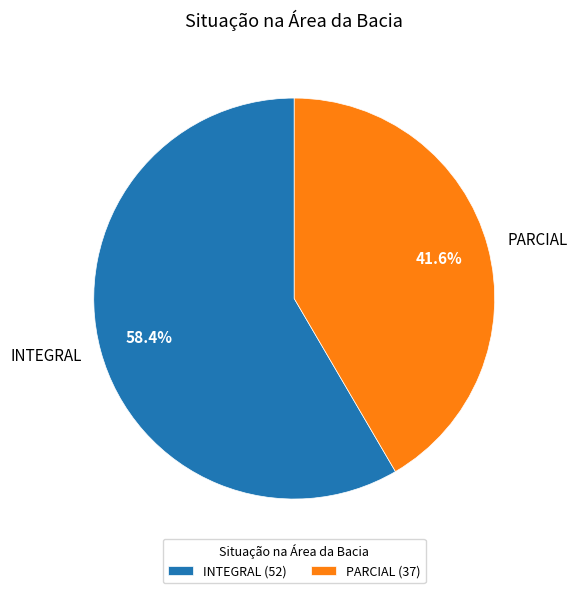

Is there a majority slice in this chart?

Yes